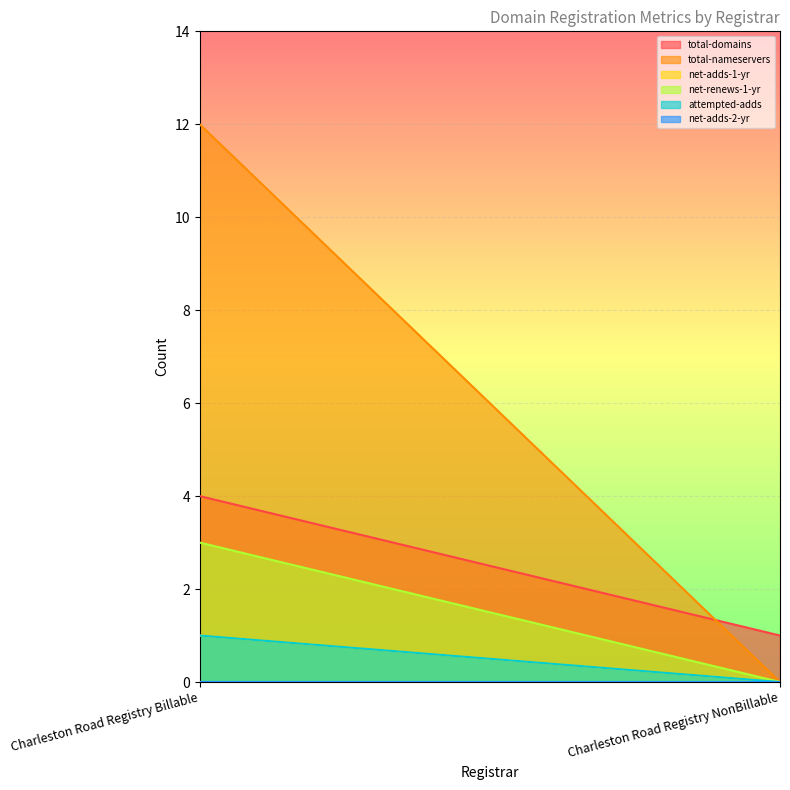

What is the difference between the highest and lowest values at Charleston Road Registry Billable?

12